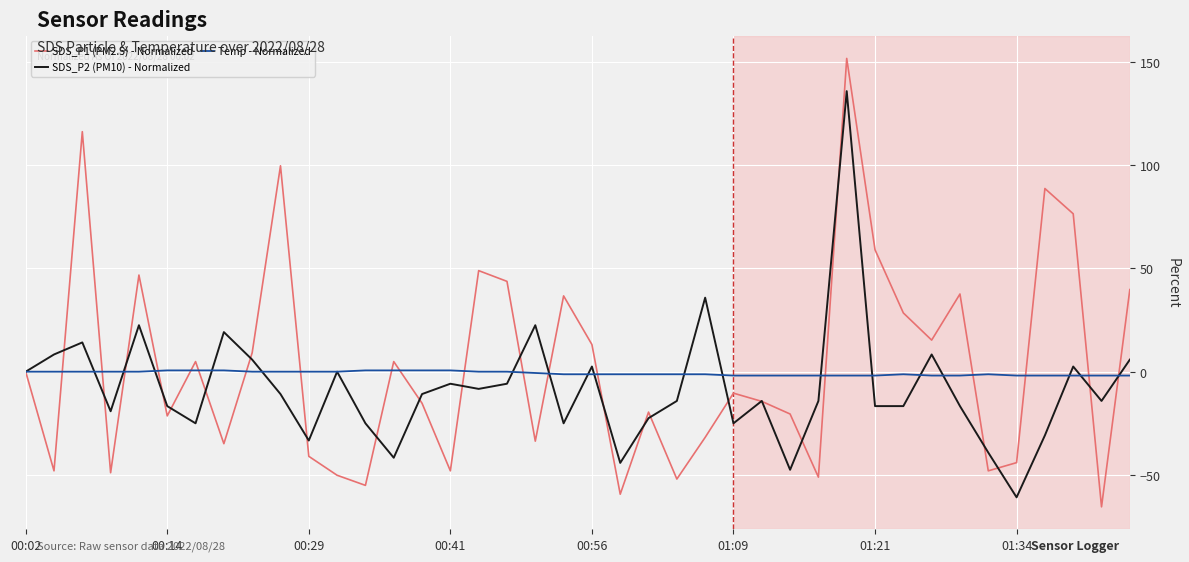

Count the number of categories in the chart.

40